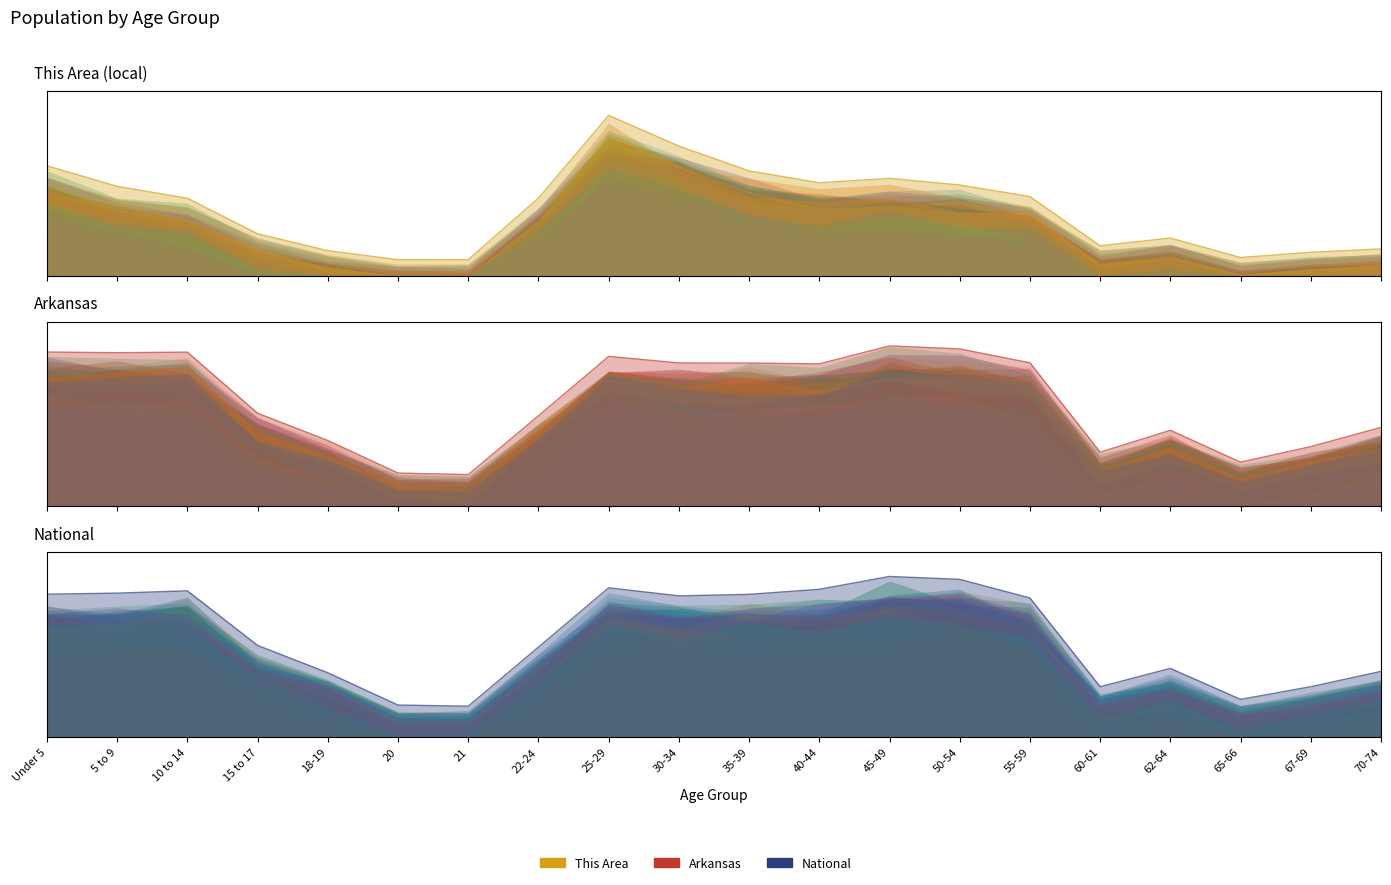

Which series changed the most between 55-59 and 67-69?

National